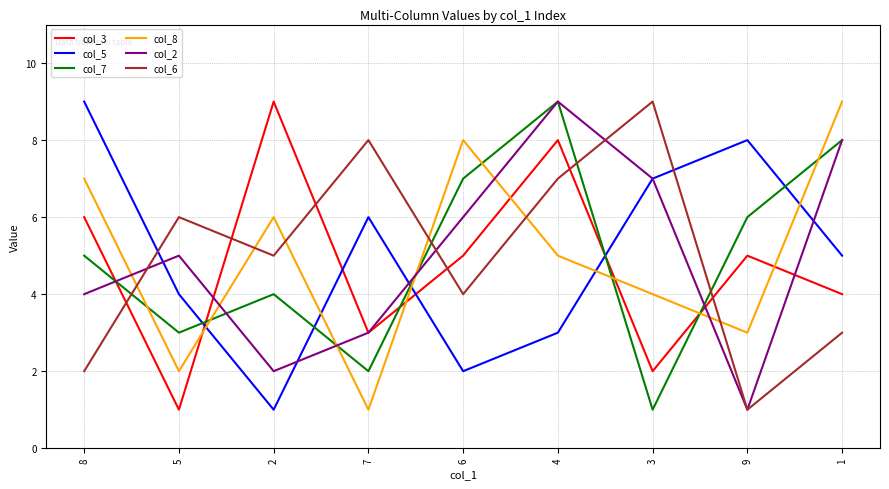

What is the minimum value for col_2?

1